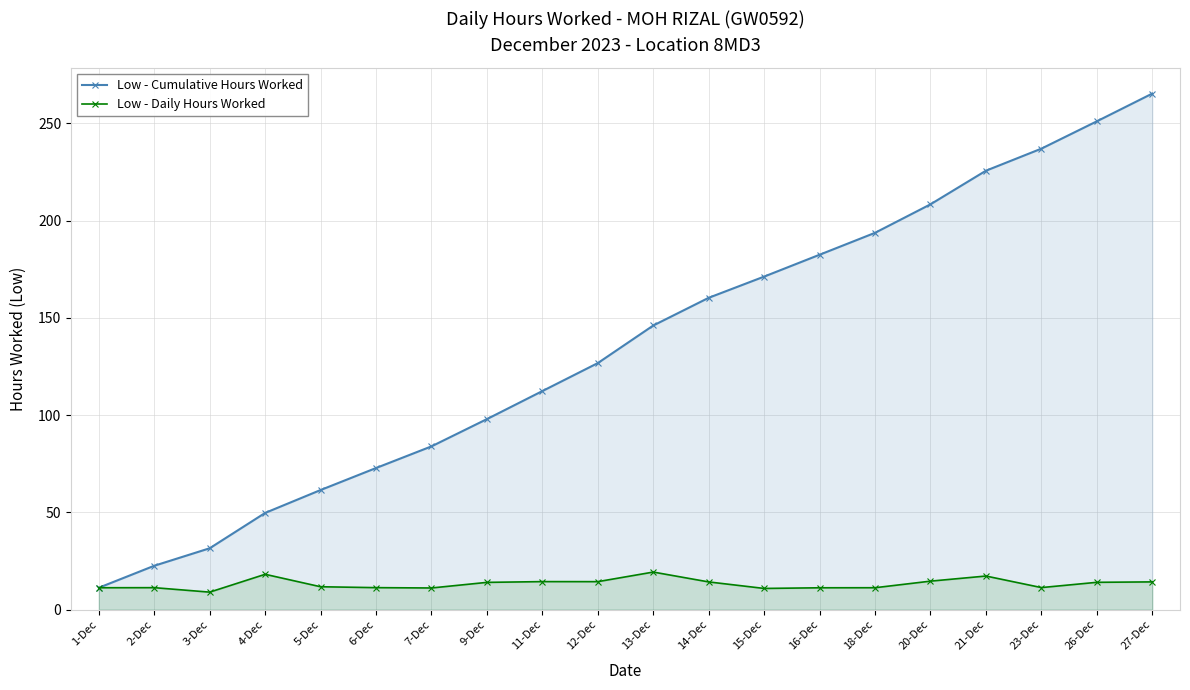

At which label does Low - Daily Hours Worked first exceed 14?

4-Dec